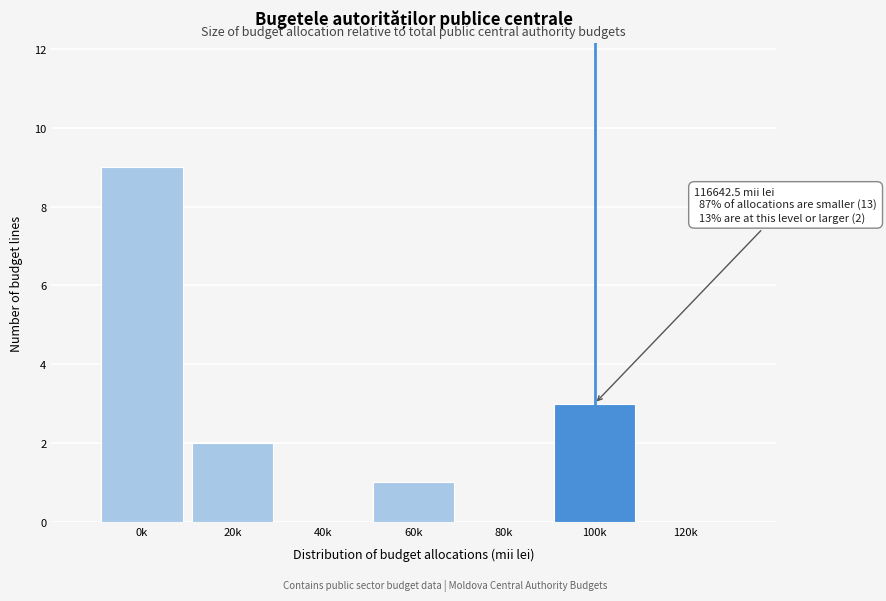

Reading left to right, extract all data points from this chart.

0k=9	20k=2	40k=0	60k=1	80k=0	100k=3	120k=0